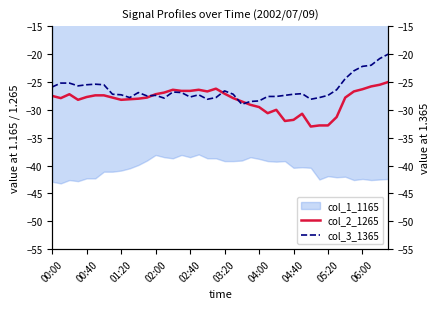

How many interior local peaks does the col_3_1365 series have?

7